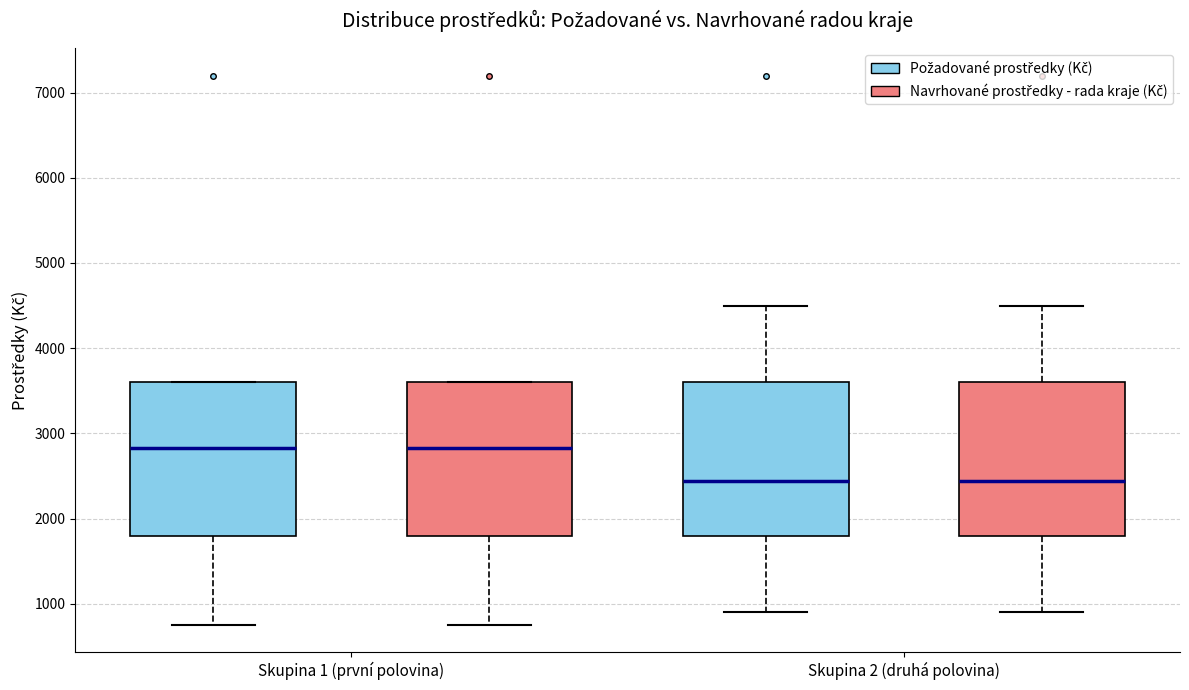

Reading left to right, read every box against the y-axis: the position of its median line, the range the box covers, and the ends of its whiskers. The values are not printed on the chart, so give them approximately, as read against the axis.

Skupina 1 (první polovina) (Požadované prostředky (Kč)): median 2800, box 1800 to 3600, whiskers 800 to 3600
Skupina 1 (první polovina) (Navrhované prostředky - rada kraje (Kč)): median 2800, box 1800 to 3600, whiskers 800 to 3600
Skupina 2 (druhá polovina) (Požadované prostředky (Kč)): median 2400, box 1800 to 3600, whiskers 900 to 4500
Skupina 2 (druhá polovina) (Navrhované prostředky - rada kraje (Kč)): median 2400, box 1800 to 3600, whiskers 900 to 4500